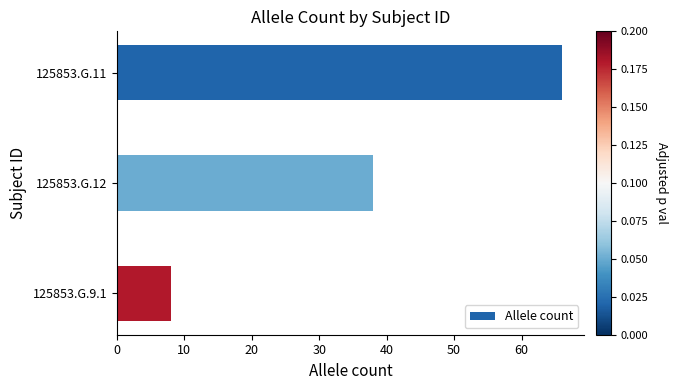

List the labels in order of value, largest first.

125853.G.11, 125853.G.12, 125853.G.9.1